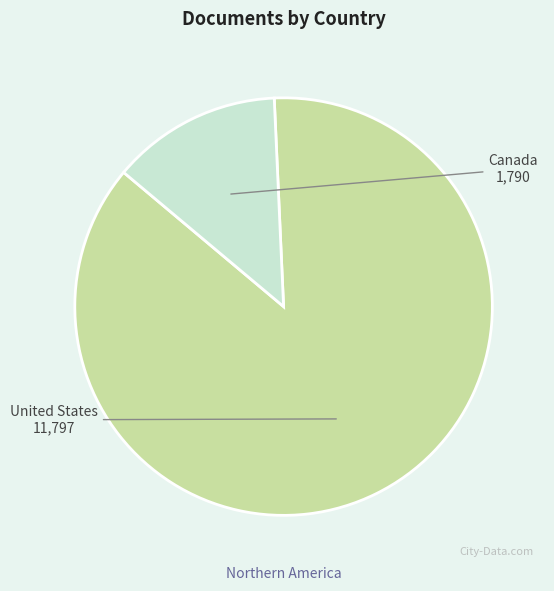

What is the ratio of the value at Canada to the value at United States?

0.2